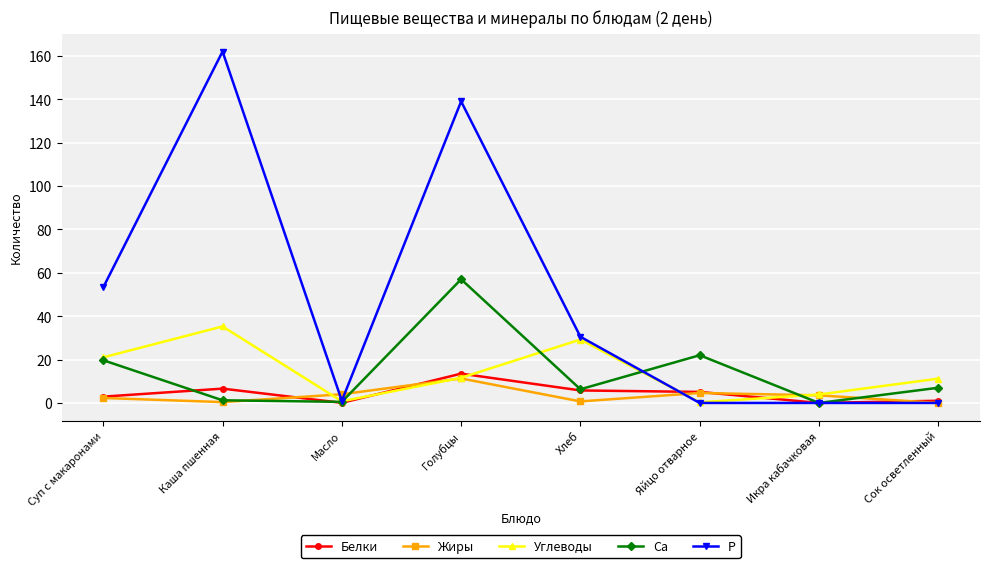

Which series changed the most between Яйцо отварное and Икра кабачковая?

Са